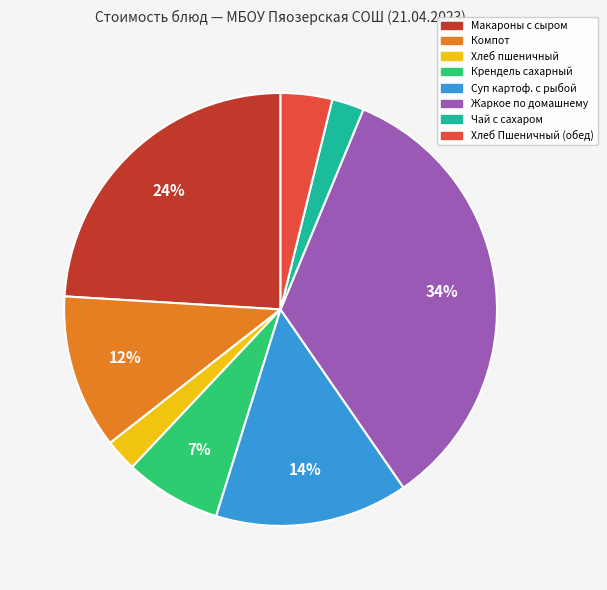

Does Крендель сахарный represent more than half of the total?

No